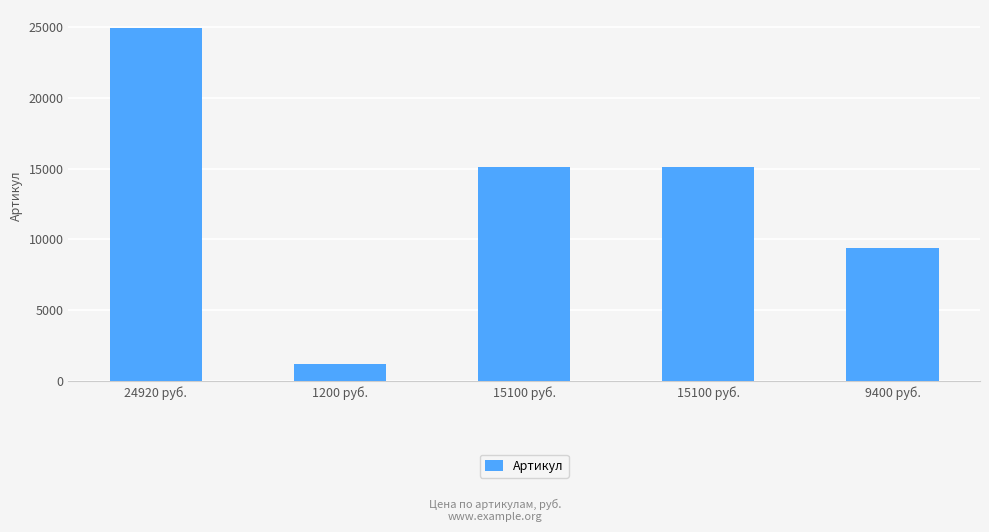

The value at 9400 руб. is 4834. True or false?

False